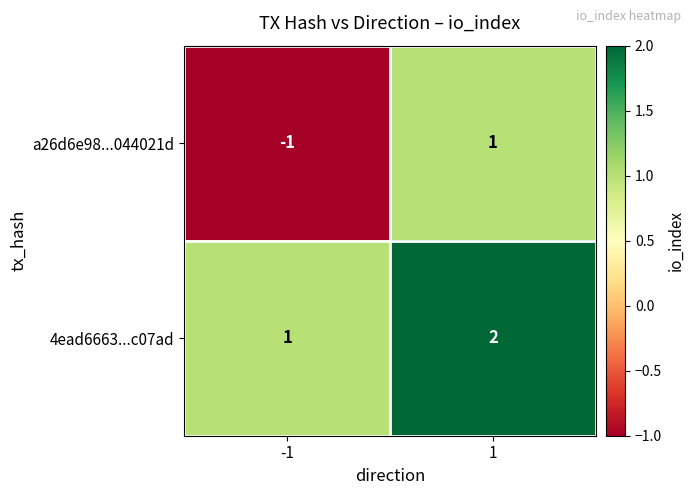

What is the total value across all series at 1?

3